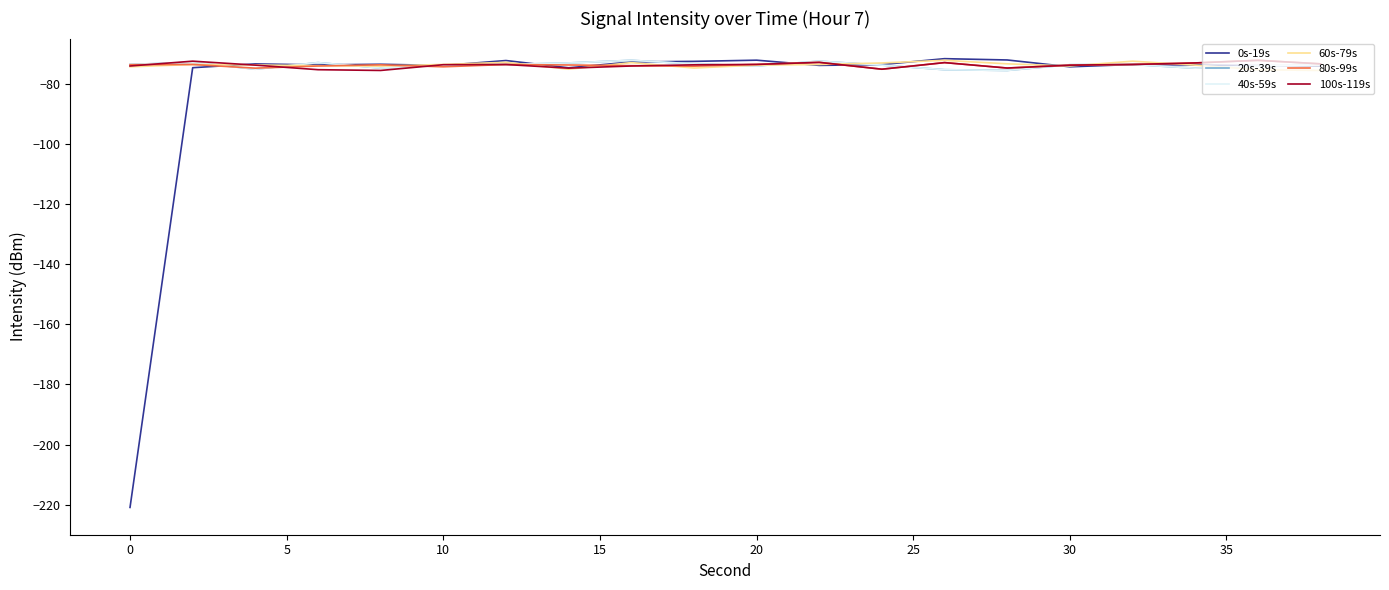

Is this an area chart (filled region under the line)?

No